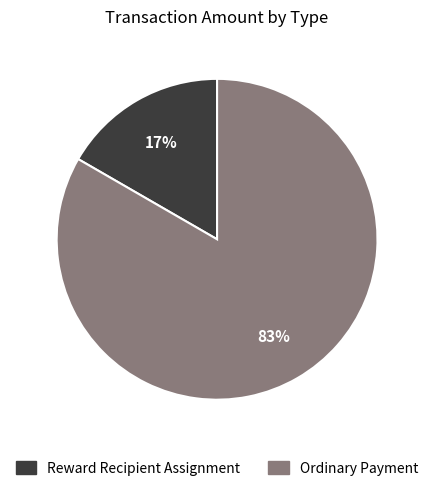

Which slice is the largest?

Ordinary Payment